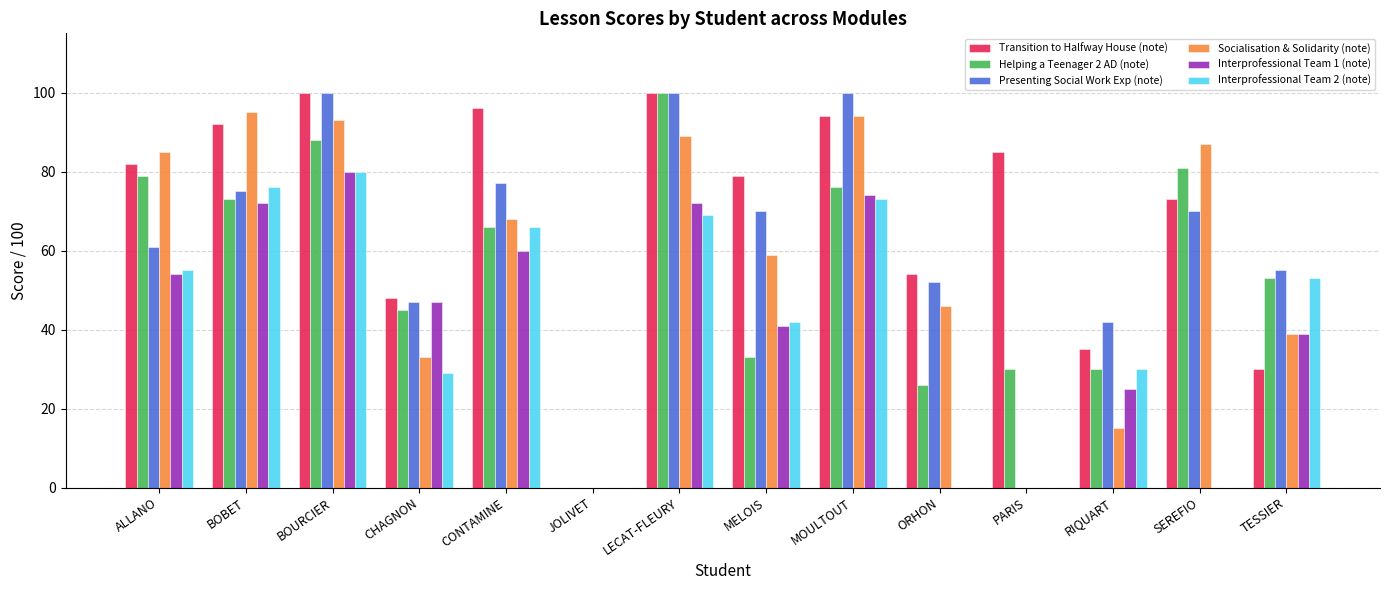

What is the sum of the Helping a Teenager 2 AD (note) values at JOLIVET and MOULTOUT?

76